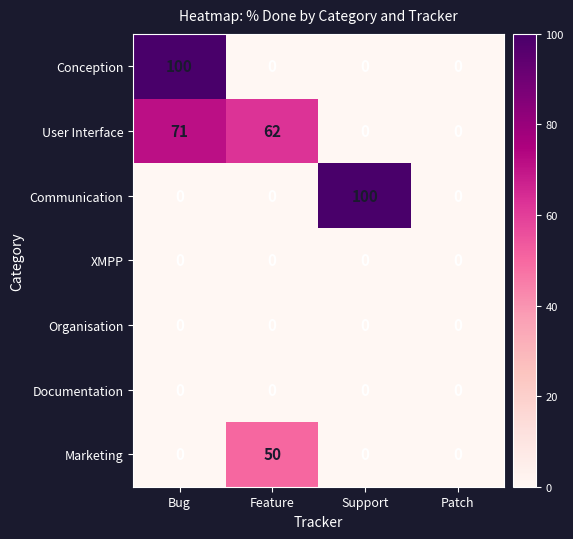

The value of Marketing at Feature is 50. True or false?

True